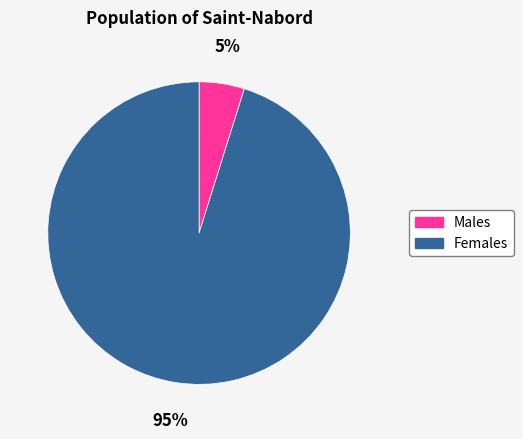

Between Males and Females, which is larger?

Females